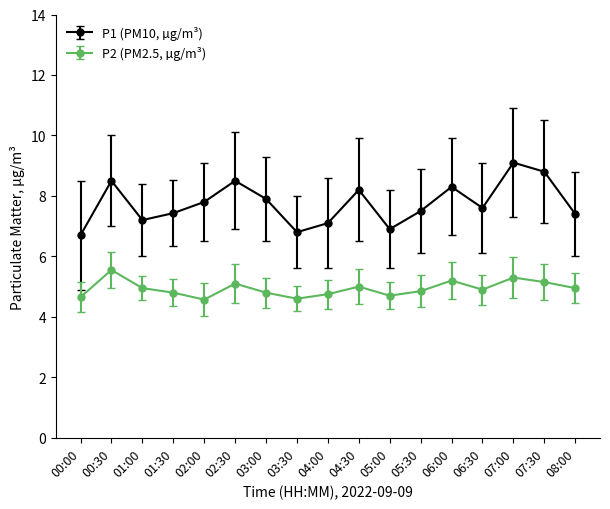

What is the total value across all series at 07:30?

14.0